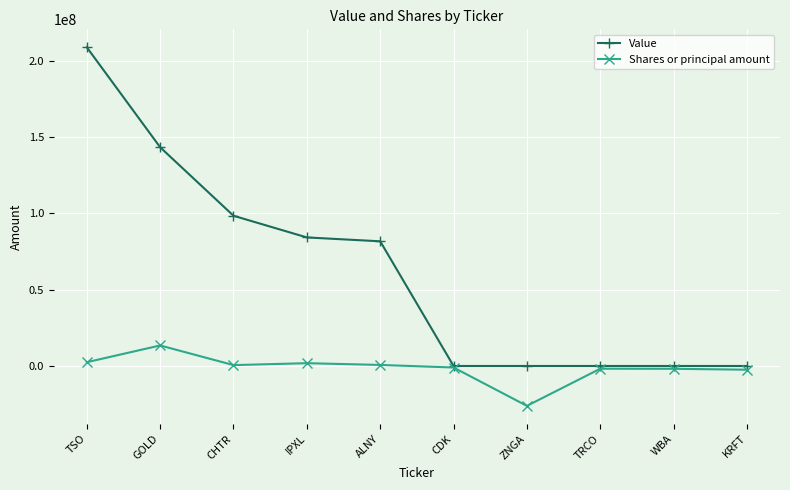

Is it true that Value equals 0 at TRCO?

True